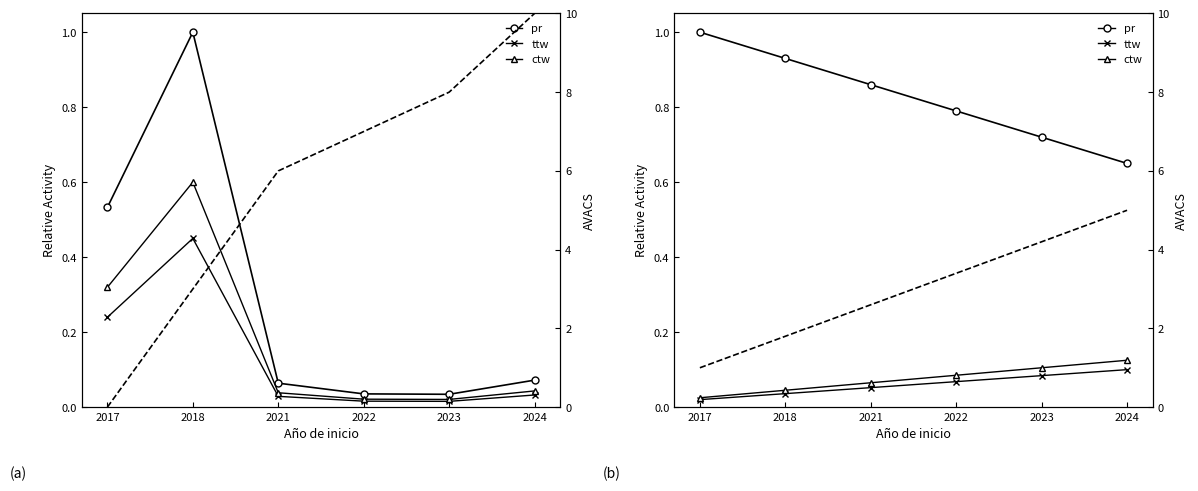

At which category is the sum across all series the highest?

2017